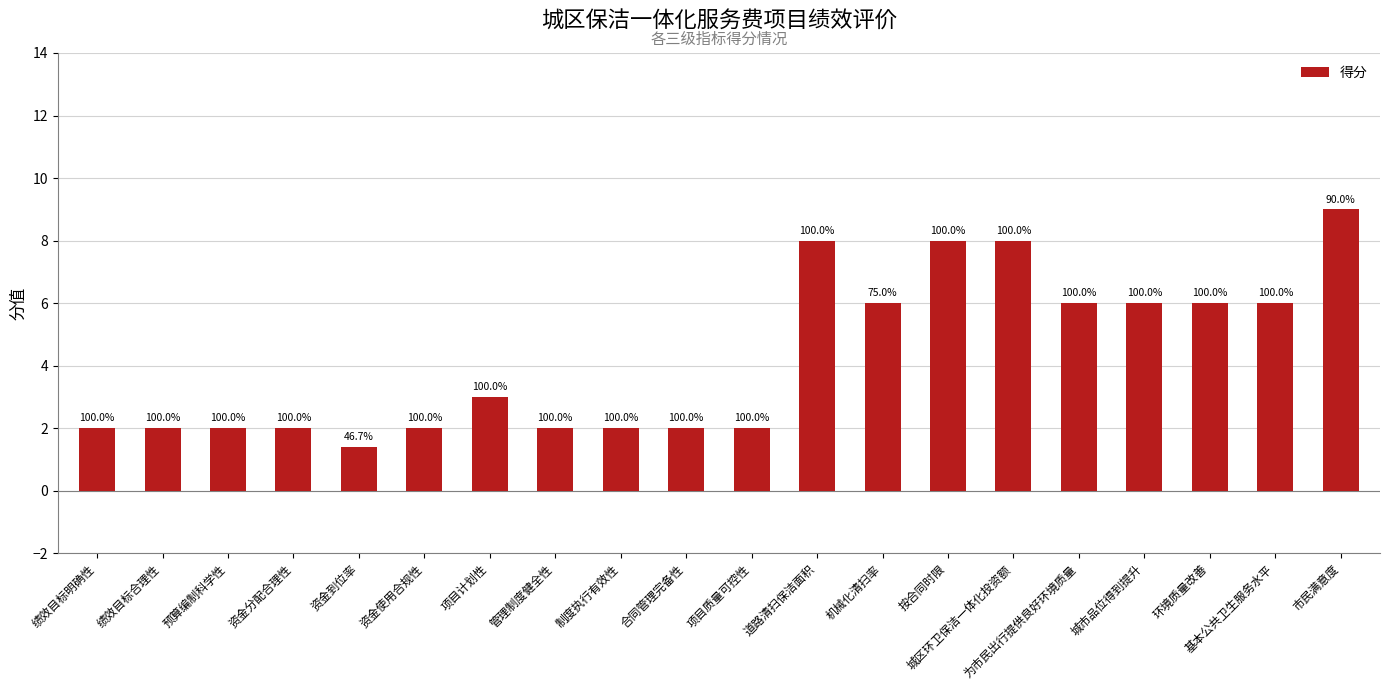

Rank the categories by value from highest to lowest.

市民满意度, 道路清扫保洁面积, 按合同时限, 城区环卫保洁一体化投资额, 机械化清扫率, 为市民出行提供良好环境质量, 城市品位得到提升, 环境质量改善, 基本公共卫生服务水平, 项目计划性, 绩效目标明确性, 绩效目标合理性, 预算编制科学性, 资金分配合理性, 资金使用合规性, 管理制度健全性, 制度执行有效性, 合同管理完备性, 项目质量可控性, 资金到位率